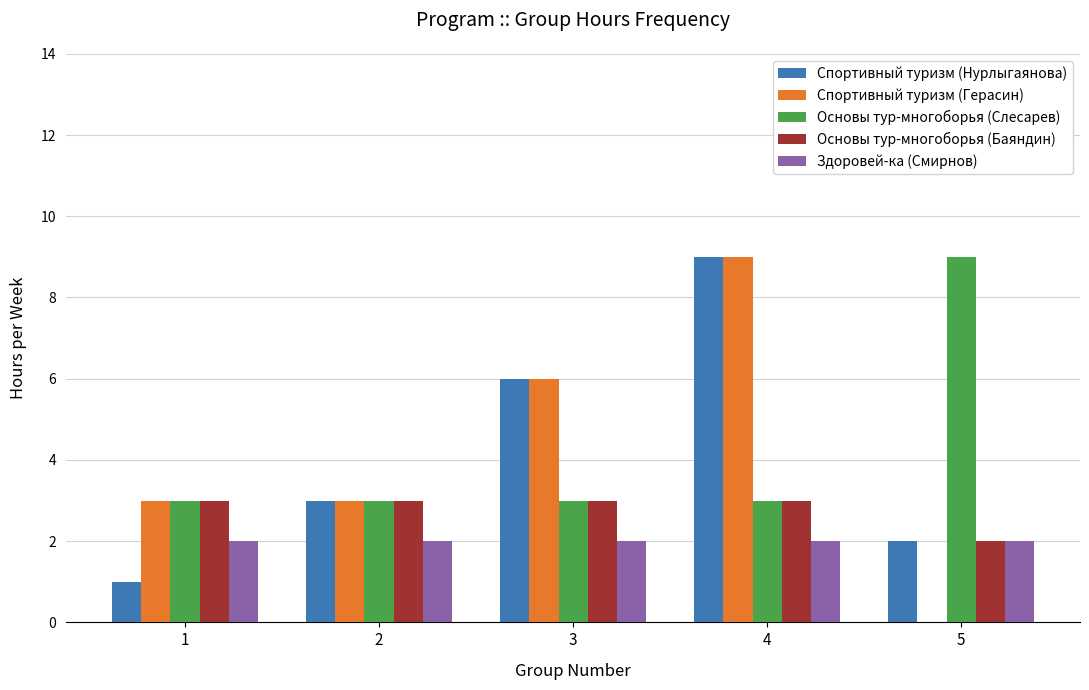

Reading left to right, what are all the values shown in this chart?

Спортивный туризм (Нурлыгаянова): 1	3	6	9	2
Спортивный туризм (Герасин): 3	3	6	9	0
Основы тур-многоборья (Слесарев): 3	3	3	3	9
Основы тур-многоборья (Баяндин): 3	3	3	3	2
Здоровей-ка (Смирнов): 2	2	2	2	2